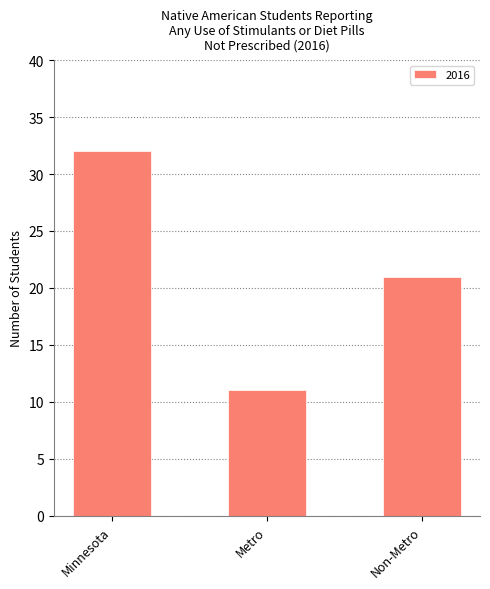

What is the difference between the maximum and minimum values?

21